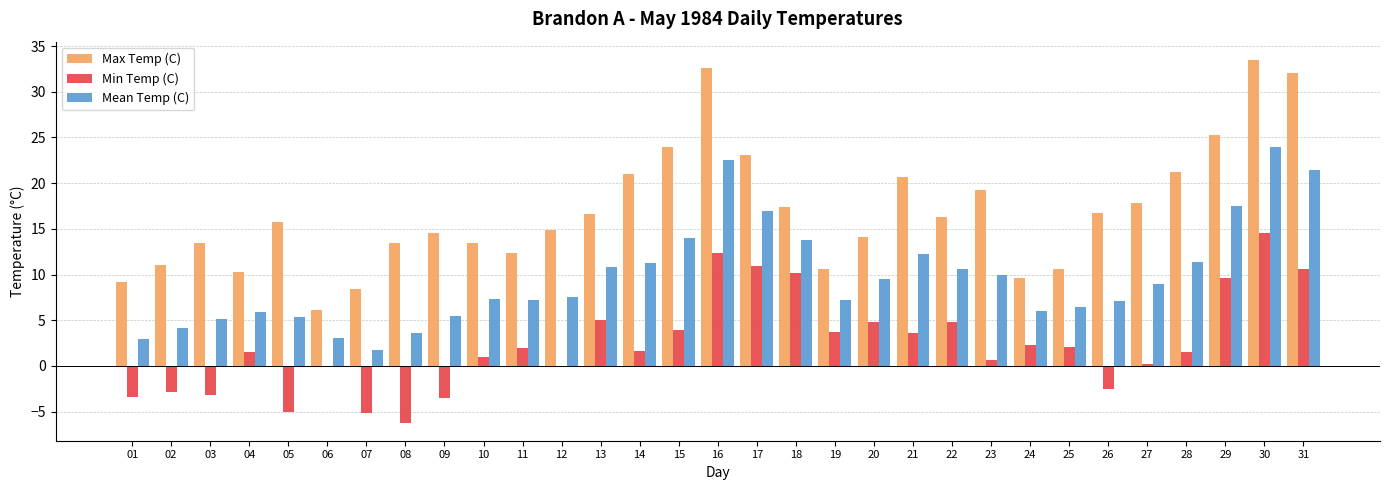

Which series changed the most between 29 and 31?

Max Temp (C)